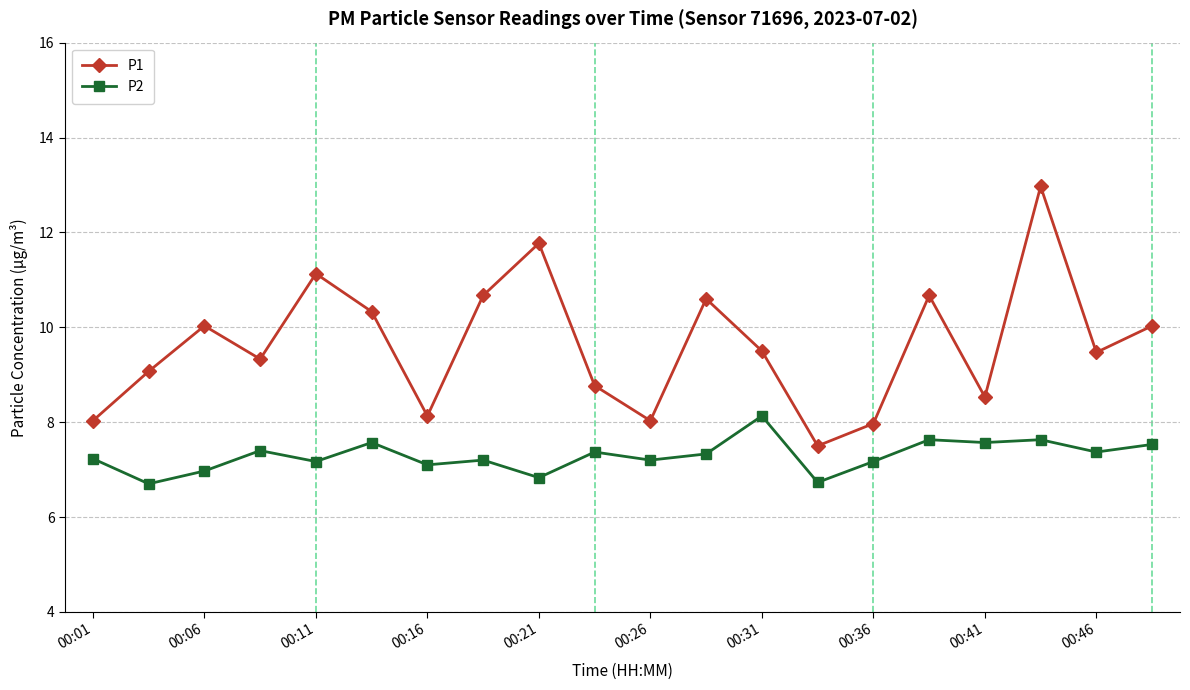

What is the minimum value for P1?

7.5